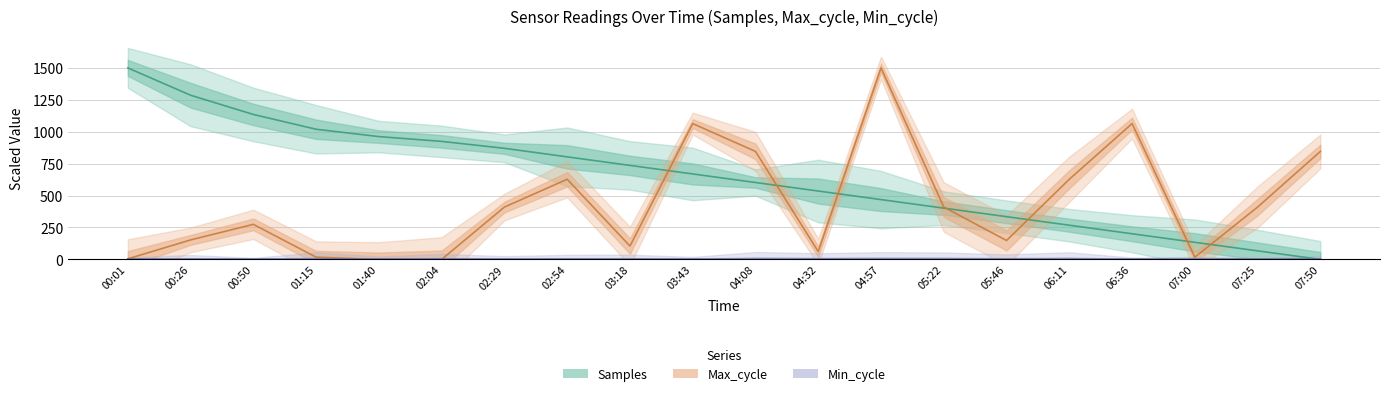

What is the label of the 20th point from the left?

07:50